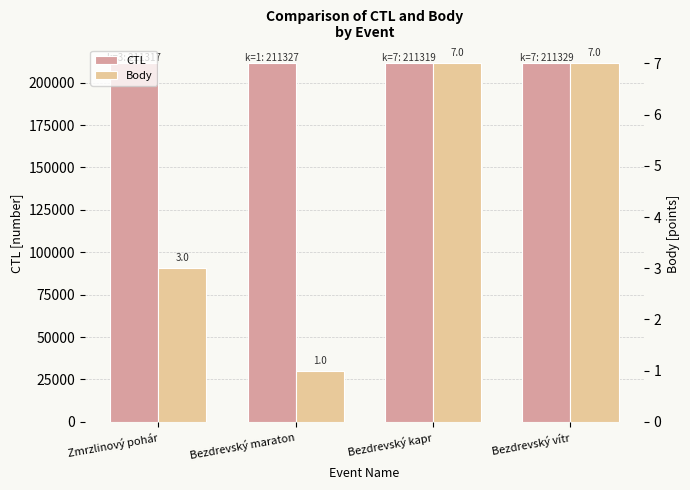

What is the value of the CTL bar at the 3rd from the left?

211319